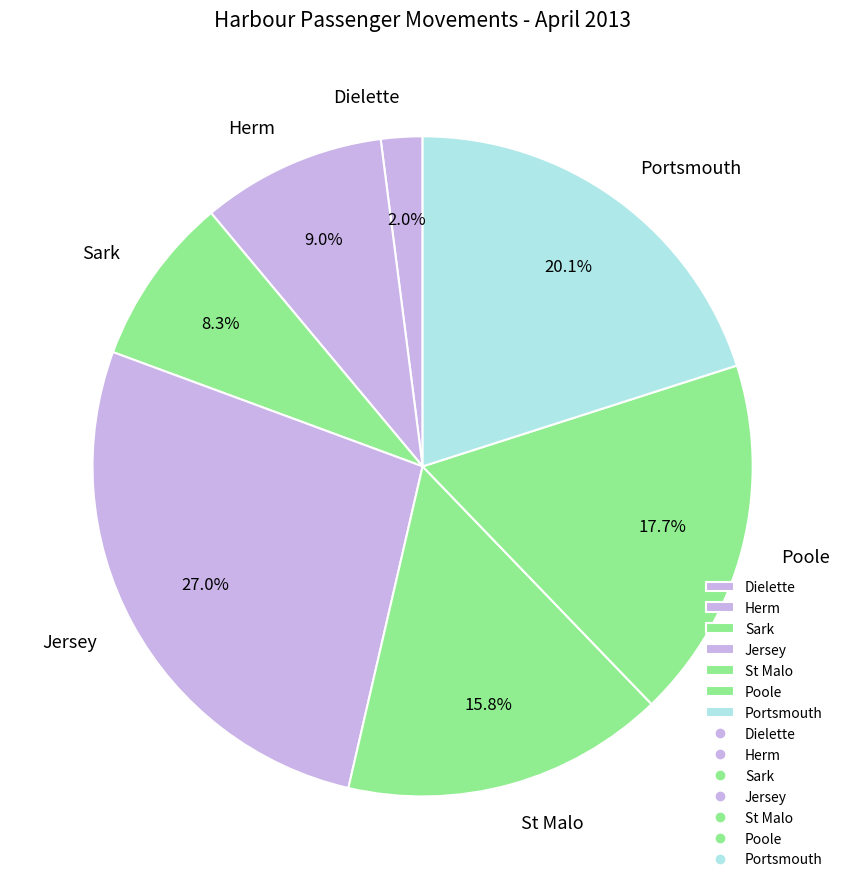

Which slice is the largest?

Jersey